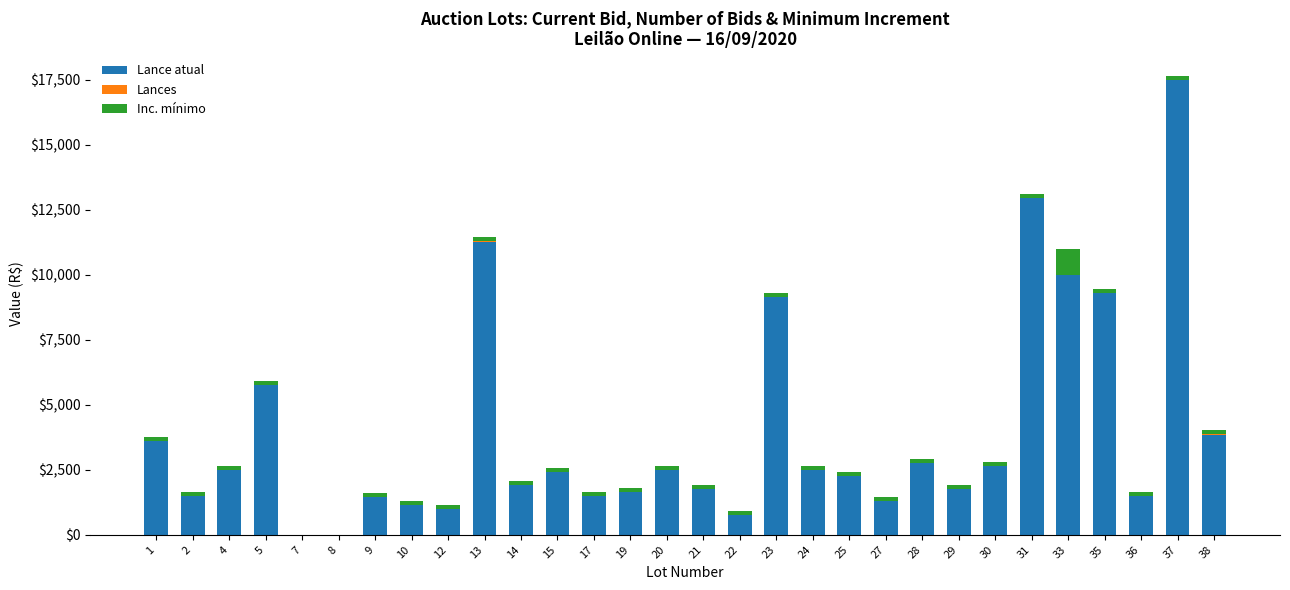

Is it true that Lance atual equals 3600.0 at 1?

True